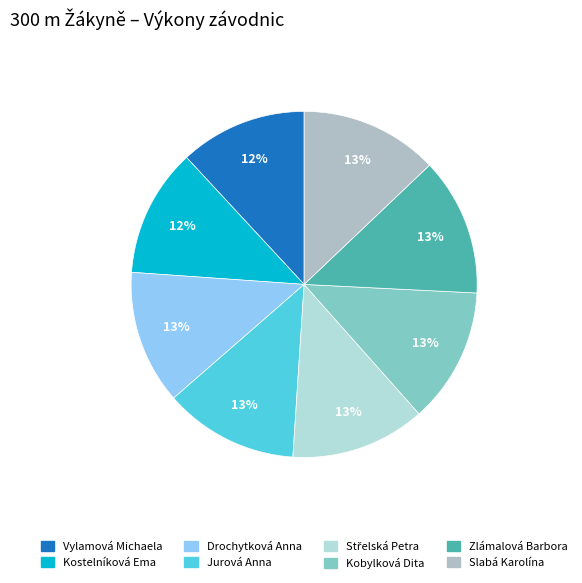

Is the sum of Slabá Karolína and Střelská Petra greater than half?

No